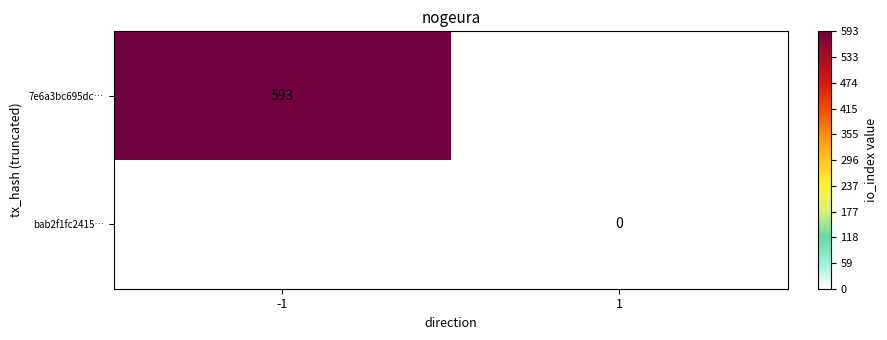

What is the greatest value displayed?

593.0